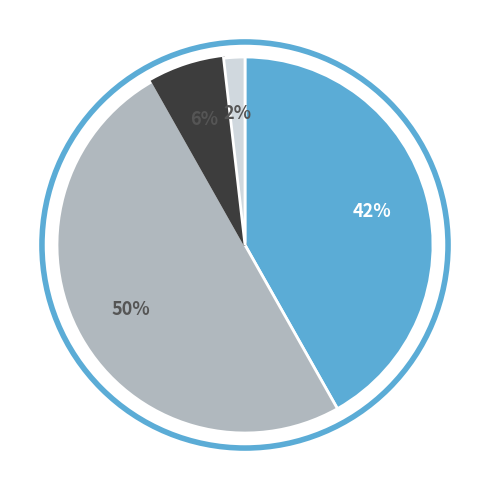

To the nearest percent, what is the average slice percentage?

25%